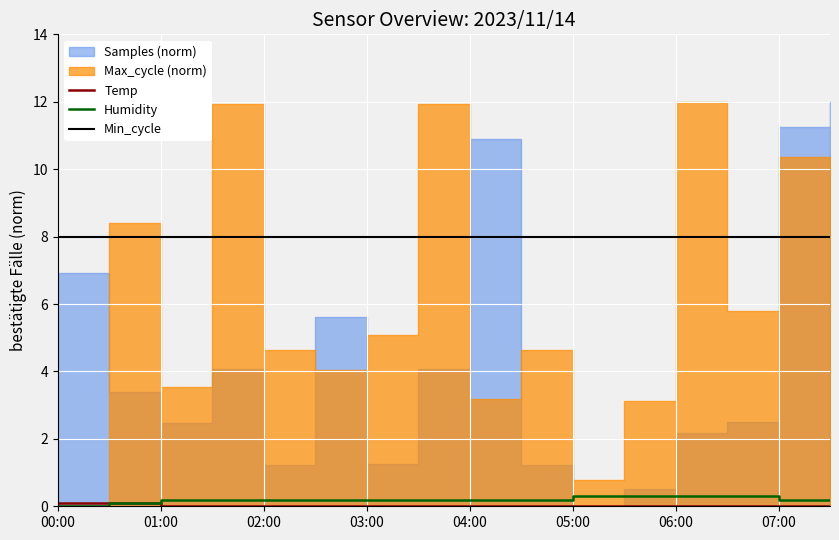

Which series has the largest total across all categories?

Min_cycle